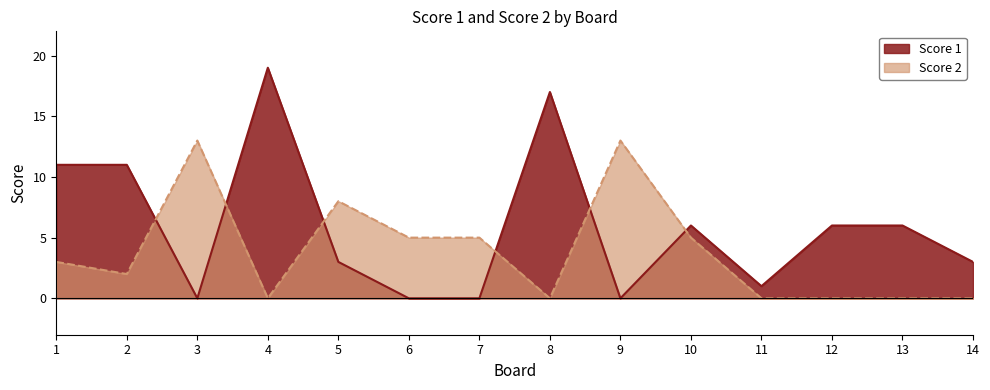

Count the Score 2 values in the range 0 to 5.

11